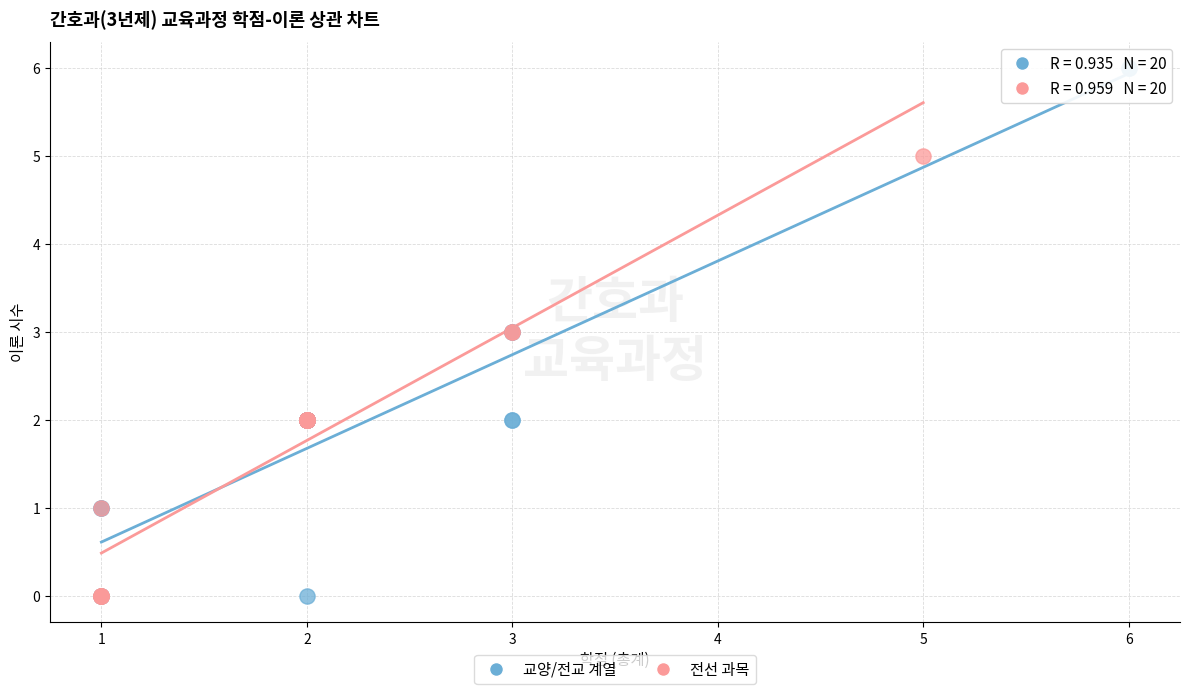

What are all the series names shown in the legend?

교양/전교 계열, 전선 과목